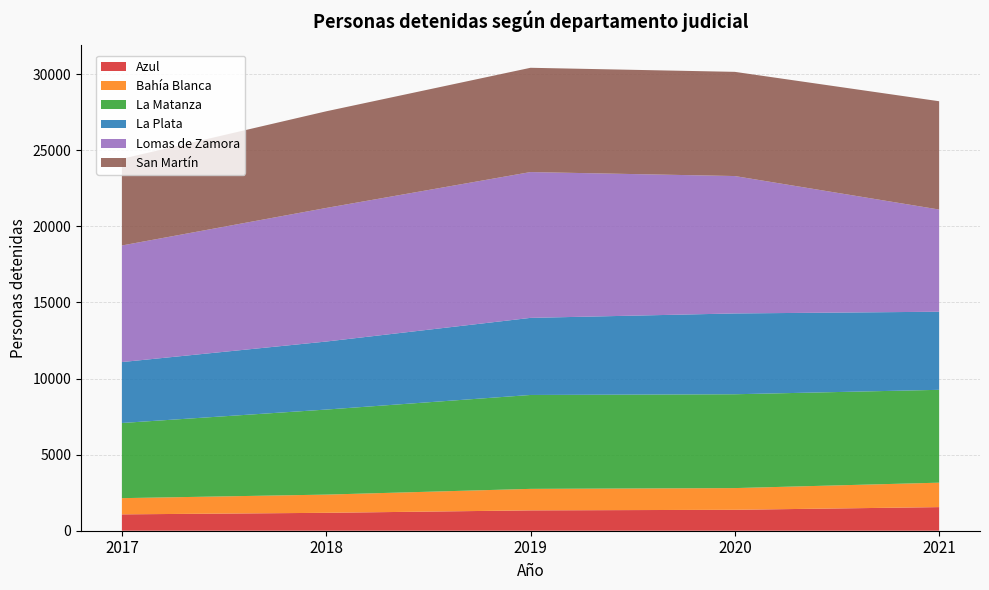

Reading left to right, extract all data points from this chart.

Azul: 2017=1075	2018=1177	2019=1337	2020=1375	2021=1551
Bahía Blanca: 2017=1065	2018=1196	2019=1413	2020=1426	2021=1606
La Matanza: 2017=4938	2018=5587	2019=6169	2020=6165	2021=6100
La Plata: 2017=4003	2018=4469	2019=5065	2020=5309	2021=5131
Lomas de Zamora: 2017=7659	2018=8776	2019=9580	2020=9027	2021=6714
San Martín: 2017=5693	2018=6351	2019=6851	2020=6846	2021=7115